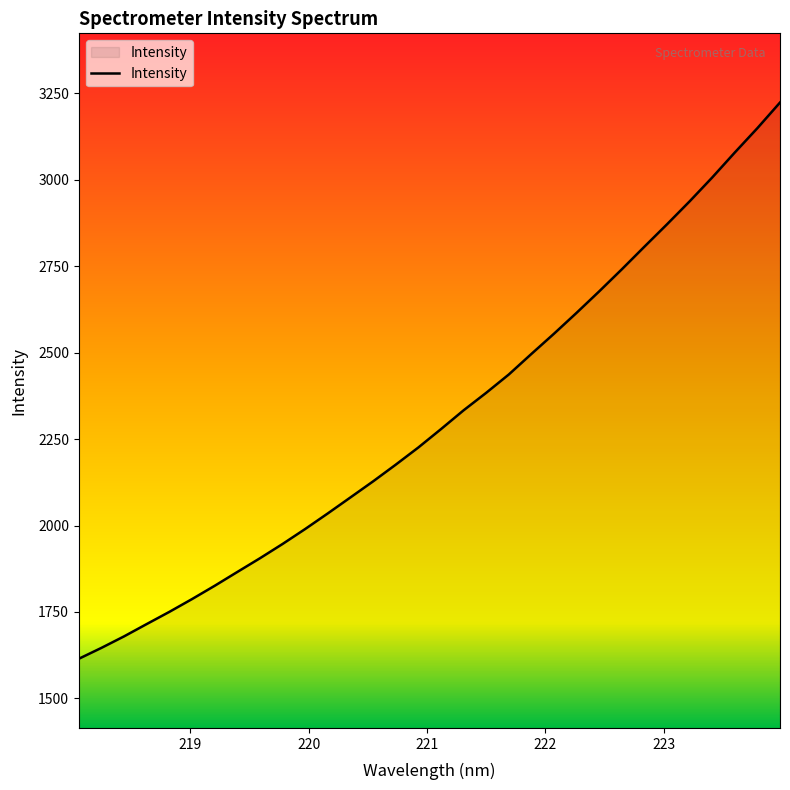

What is the difference between the maximum and minimum values?

1608.1